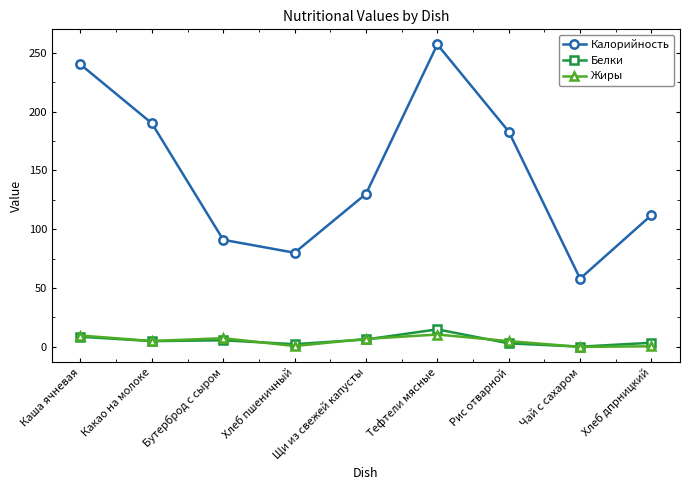

How many values in the Жиры series are below 5?

4